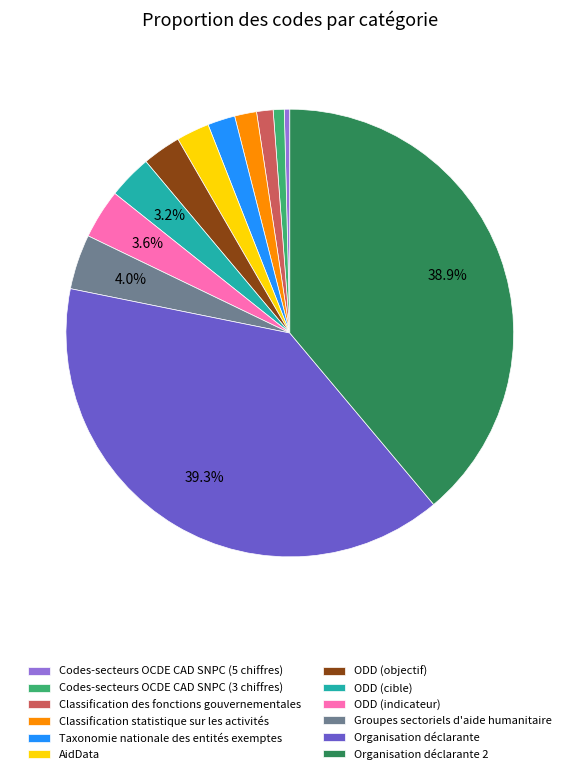

Do ODD (cible) and Codes-secteurs OCDE CAD SNPC (5 chiffres) together represent more than half of the pie?

No